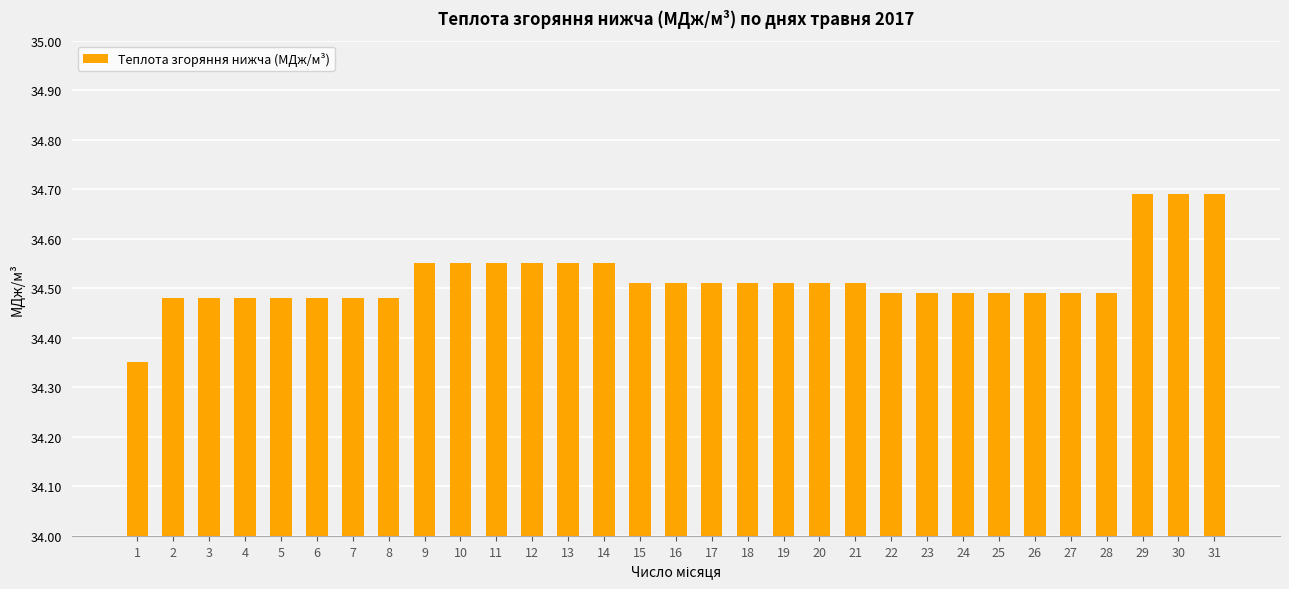

How many values are between 34 and 35?

31